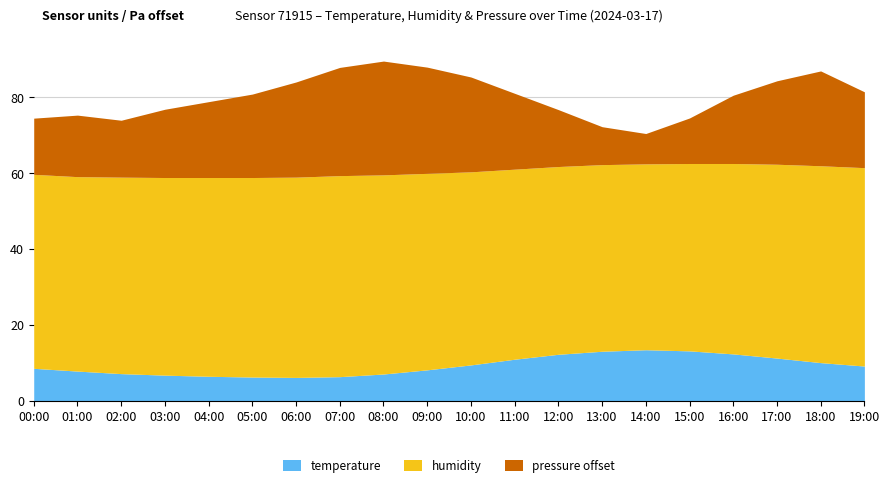

Read the humidity value at 19:00.

52.3